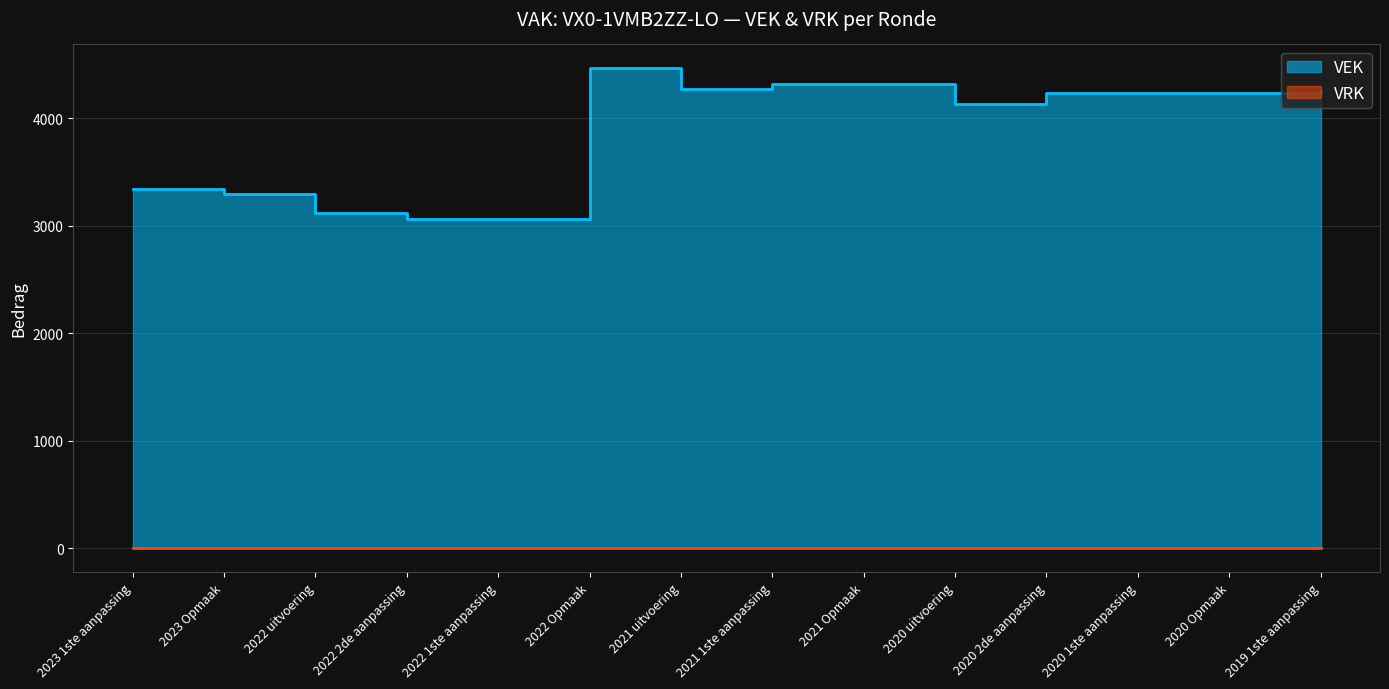

List the labels in order of value, largest first.

2022 Opmaak, 2021 1ste aanpassing, 2021 Opmaak, 2021 uitvoering, 2019 1ste aanpassing, 2020 2de aanpassing, 2020 1ste aanpassing, 2020 Opmaak, 2020 uitvoering, 2023 1ste aanpassing, 2023 Opmaak, 2022 uitvoering, 2022 2de aanpassing, 2022 1ste aanpassing